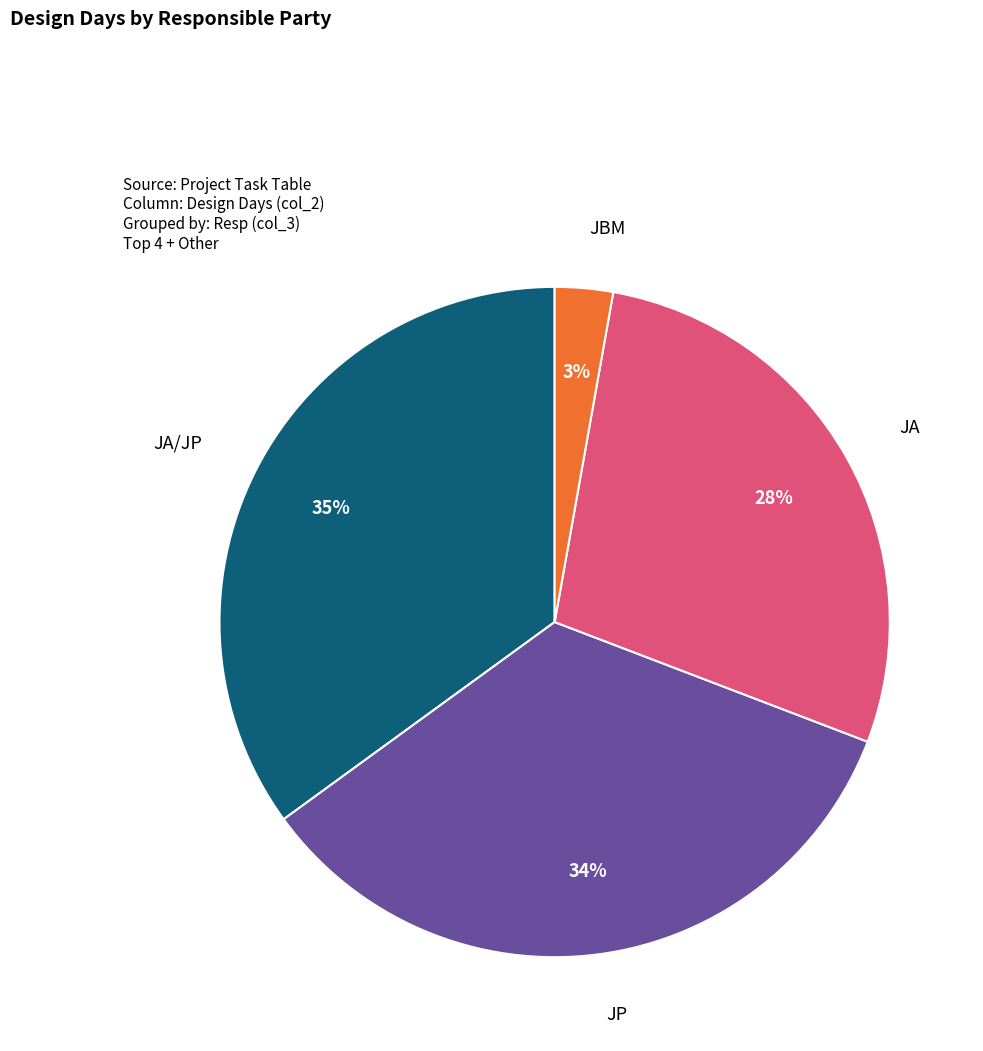

Is it true that JBM is 3% of the pie?

True